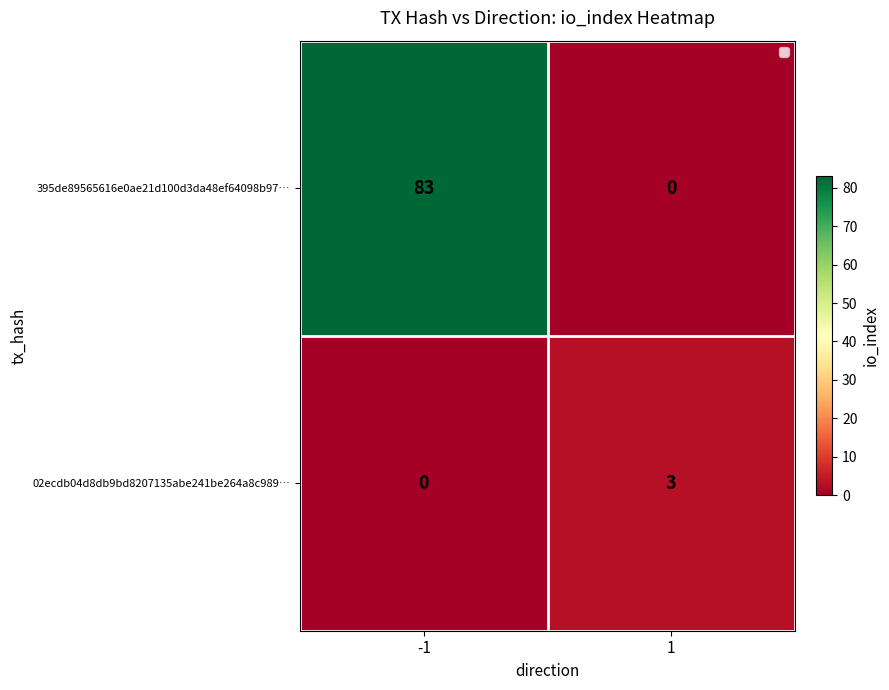

Reading right to left, transcribe all the data shown in this chart.

395de89565616e0ae21d100d3da48ef64098b97…: 0	83
02ecdb04d8db9bd8207135abe241be264a8c989…: 3	0